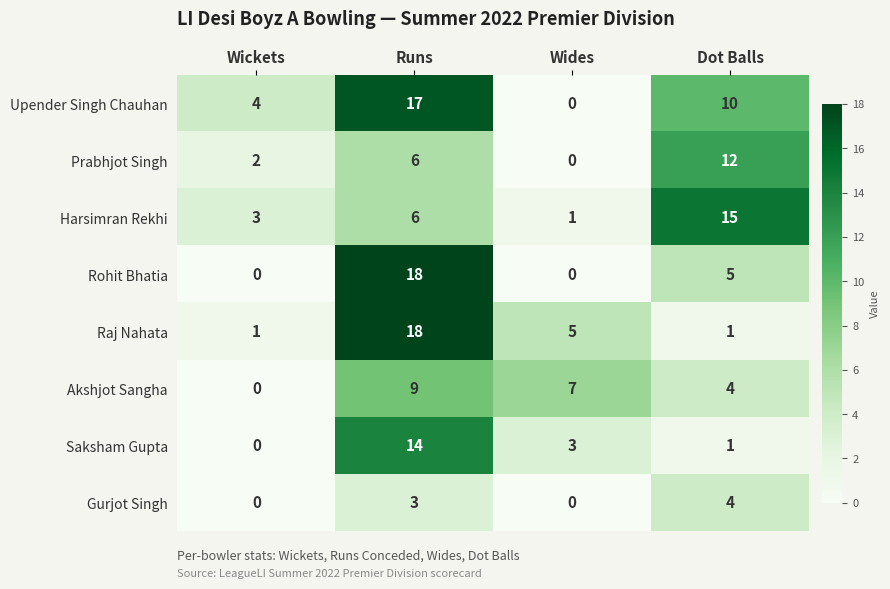

What is the difference between the Rohit Bhatia values at Wickets and Runs?

18